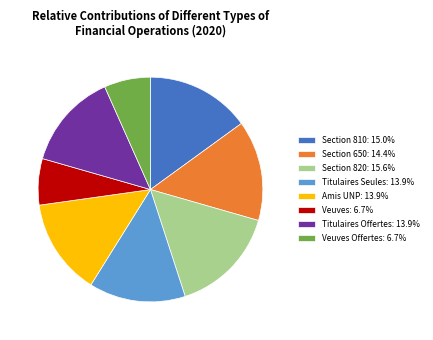

How many segments does this pie chart have?

8